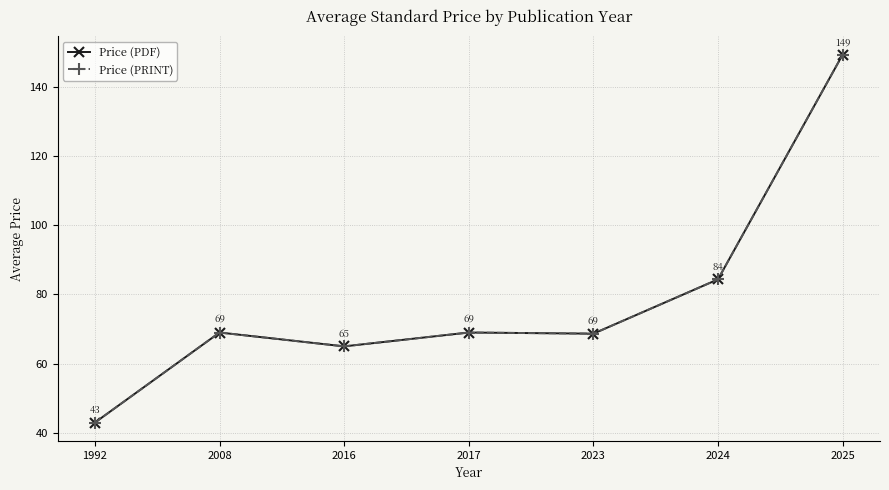

What is the minimum value for Price (PRINT)?

43.0